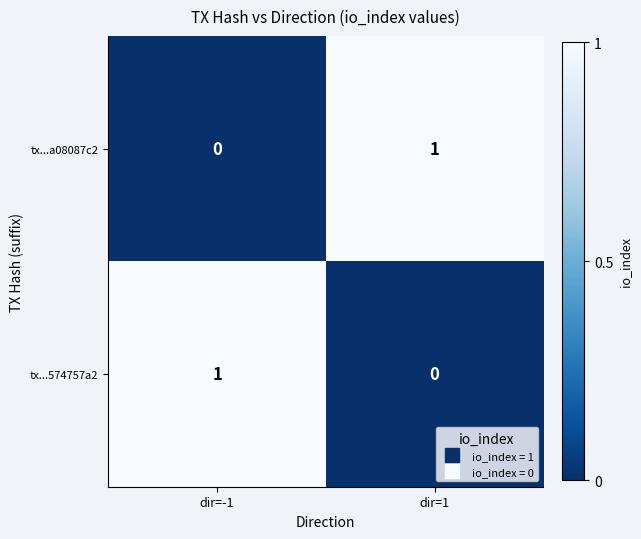

Is it true that tx...a08087c2 equals 0 at dir=-1?

True